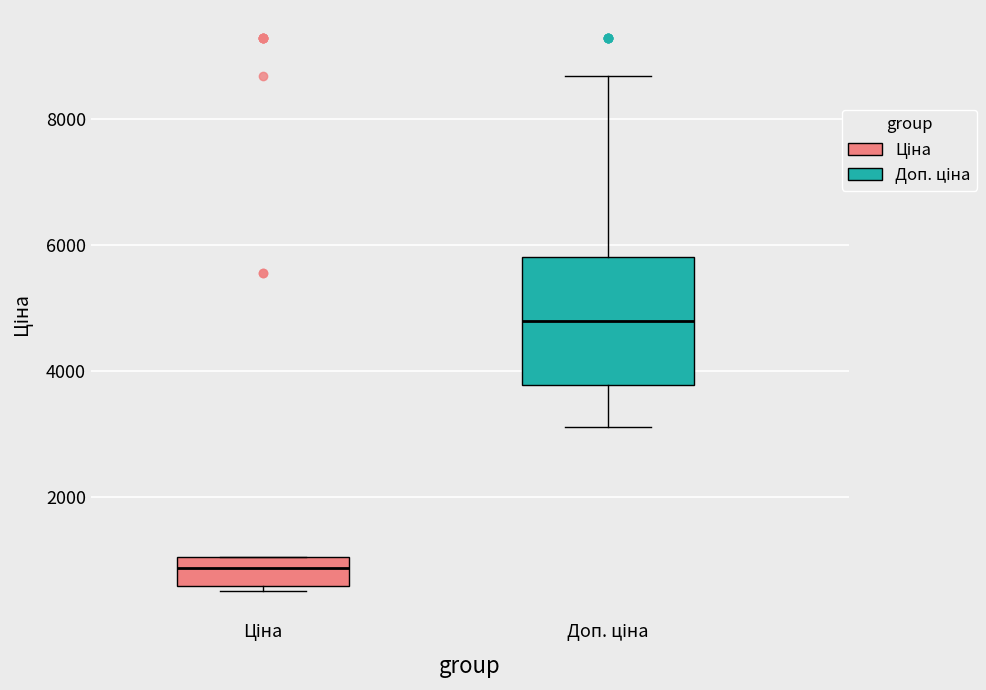

Which box's median line is the highest?

Доп. ціна